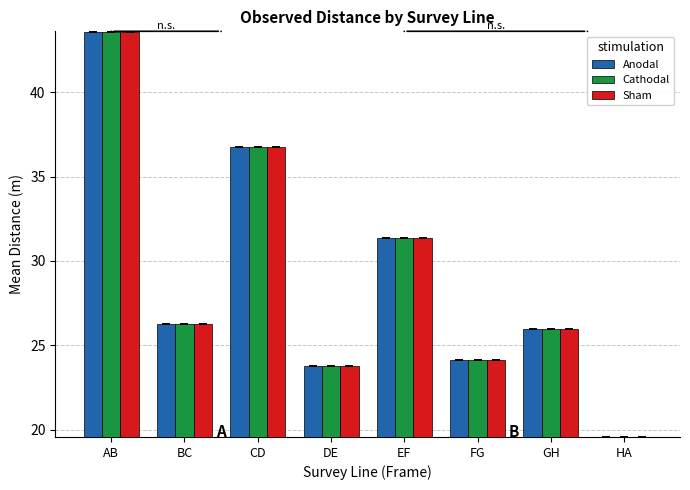

What is the highest value of the Sham series?

43.6